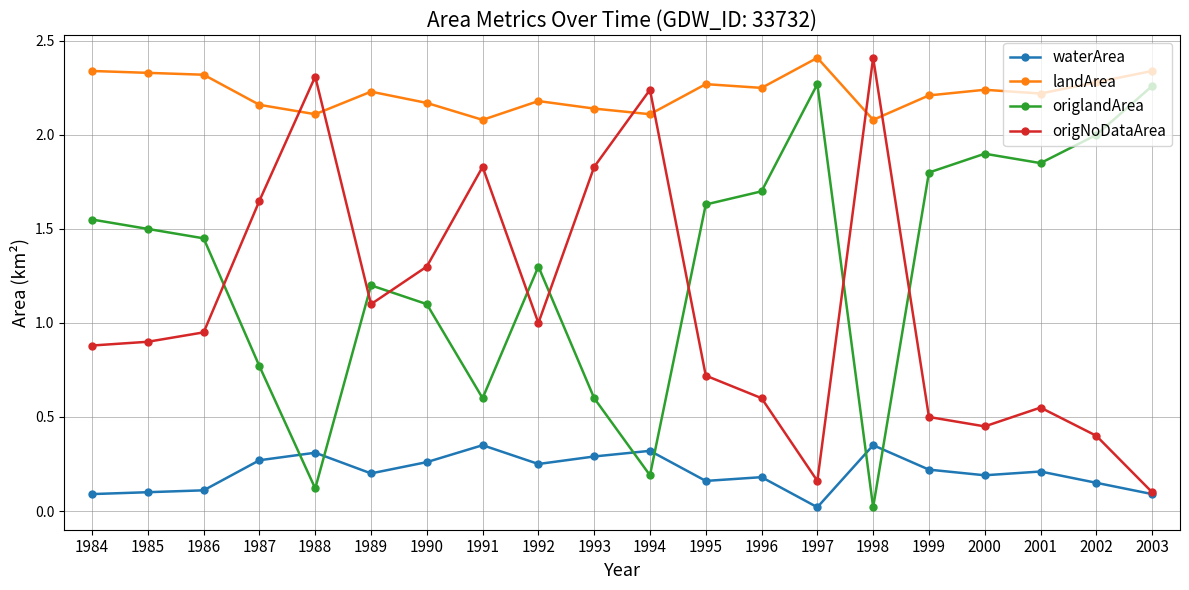

Which series has the largest total across all categories?

landArea